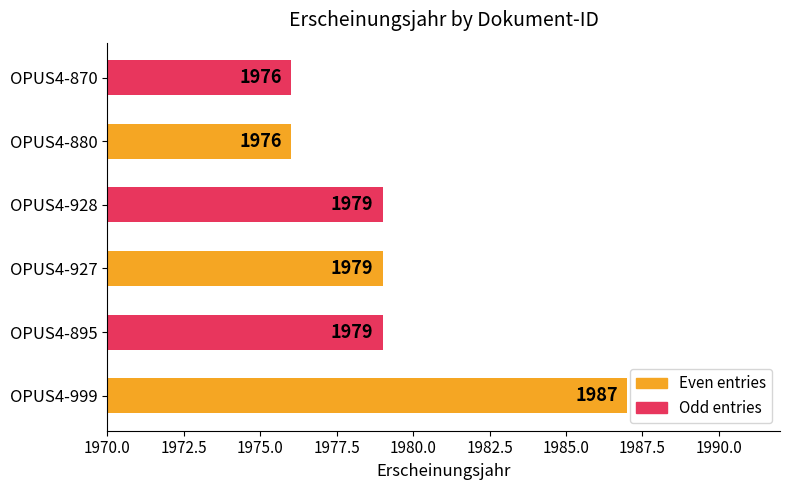

Count the number of categories in the chart.

6